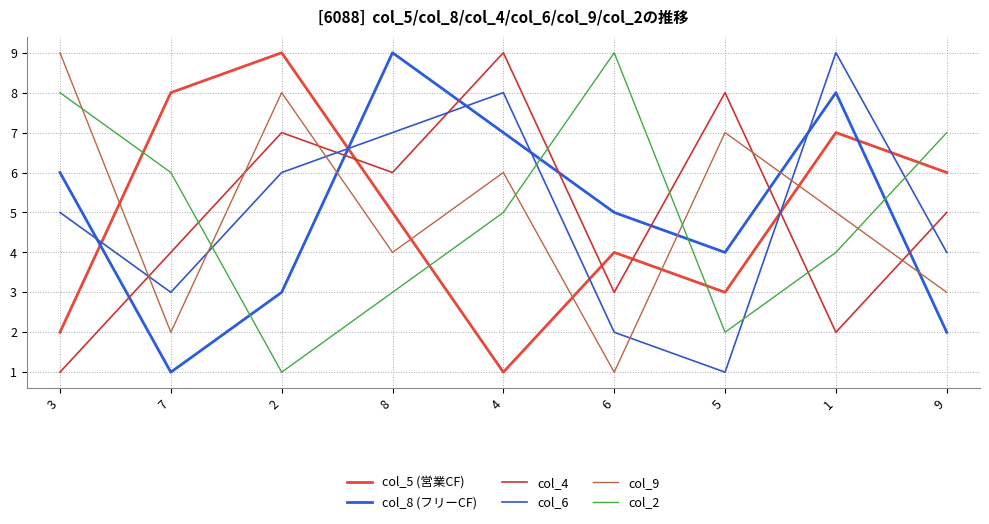

Does the chart display data point markers on the line(s)?

No